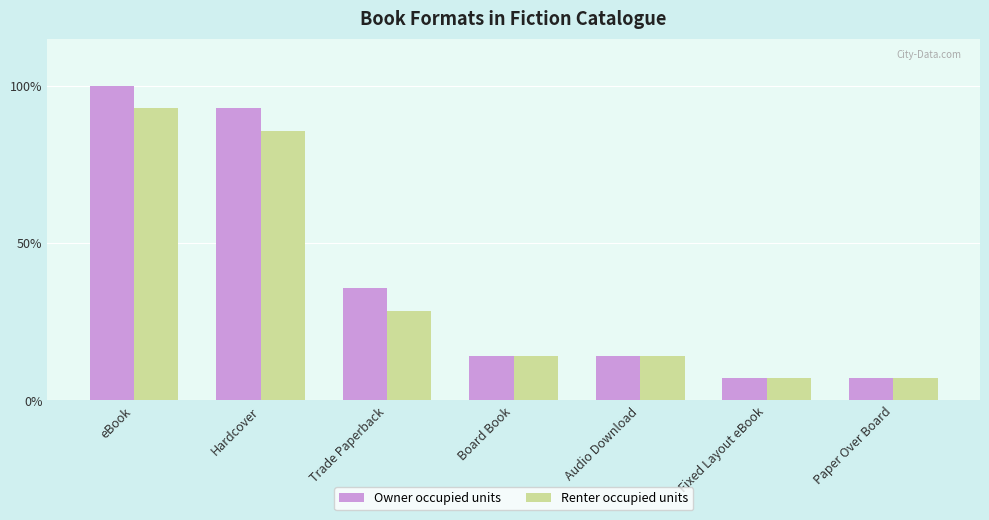

Reading right to left, list all the values displayed in this chart.

Owner occupied units: Paper Over Board=7.1	Fixed Layout eBook=7.1	Audio Download=14.3	Board Book=14.3	Trade Paperback=35.7	Hardcover=92.9	eBook=100.0
Renter occupied units: Paper Over Board=7.1	Fixed Layout eBook=7.1	Audio Download=14.3	Board Book=14.3	Trade Paperback=28.6	Hardcover=85.7	eBook=92.9